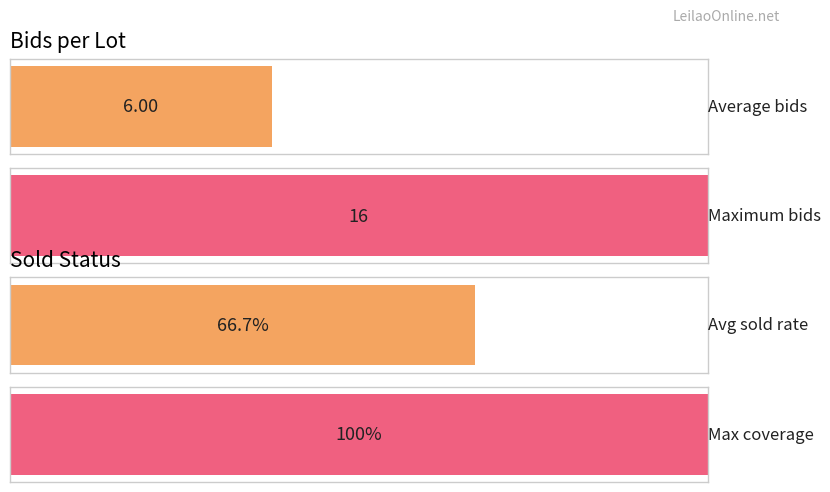

True or false: Vendido has a value of 18 at Lote 0.

False